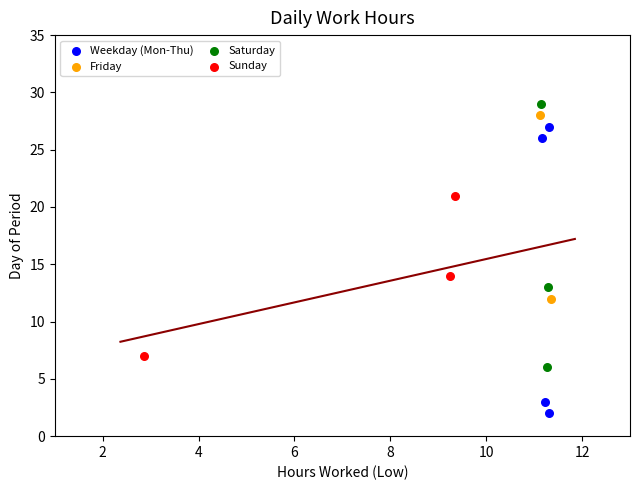

Which series contains the lowest Y value?

Weekday (Mon-Thu)